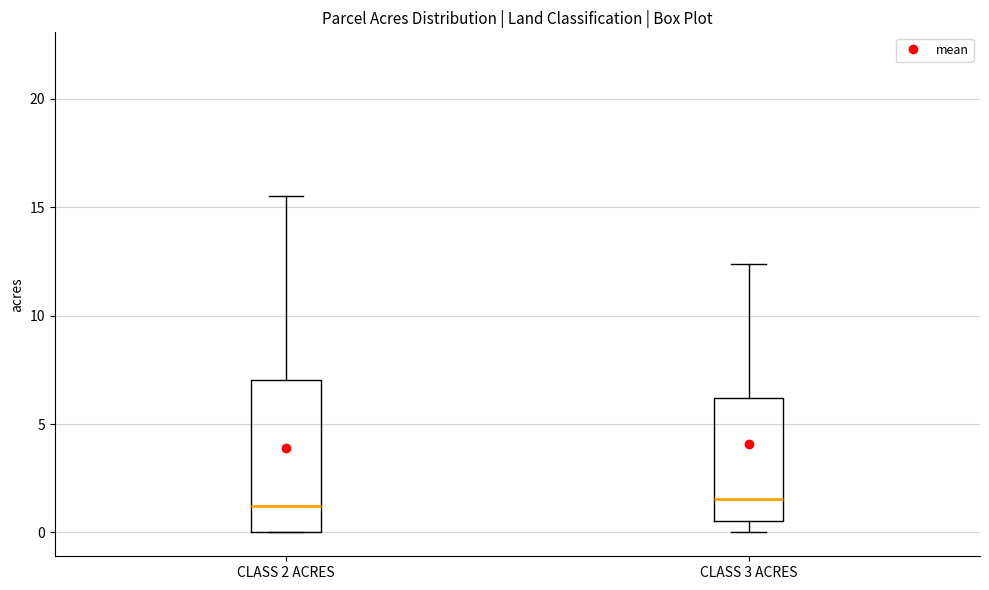

Which box is the tallest, from its lower edge to its upper edge?

CLASS 2 ACRES